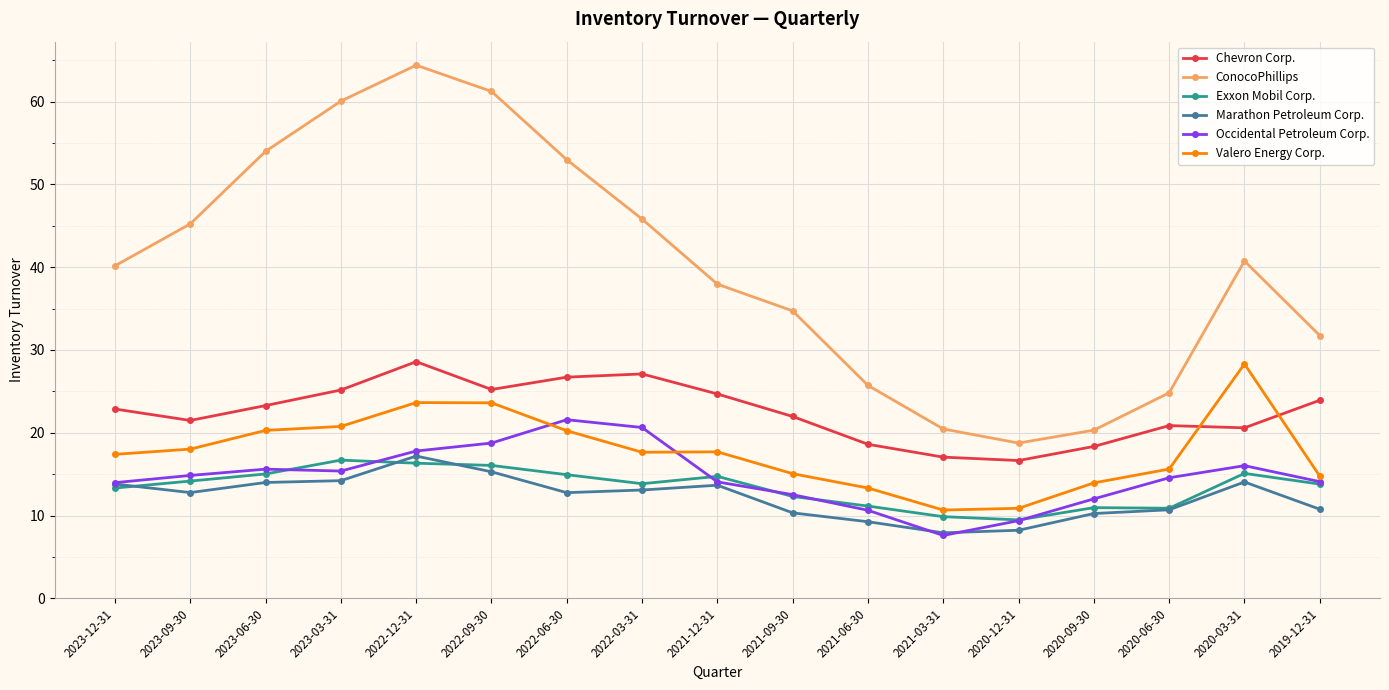

In Marathon Petroleum Corp., how many points are lower than both neighbors (excluding endpoints)?

3